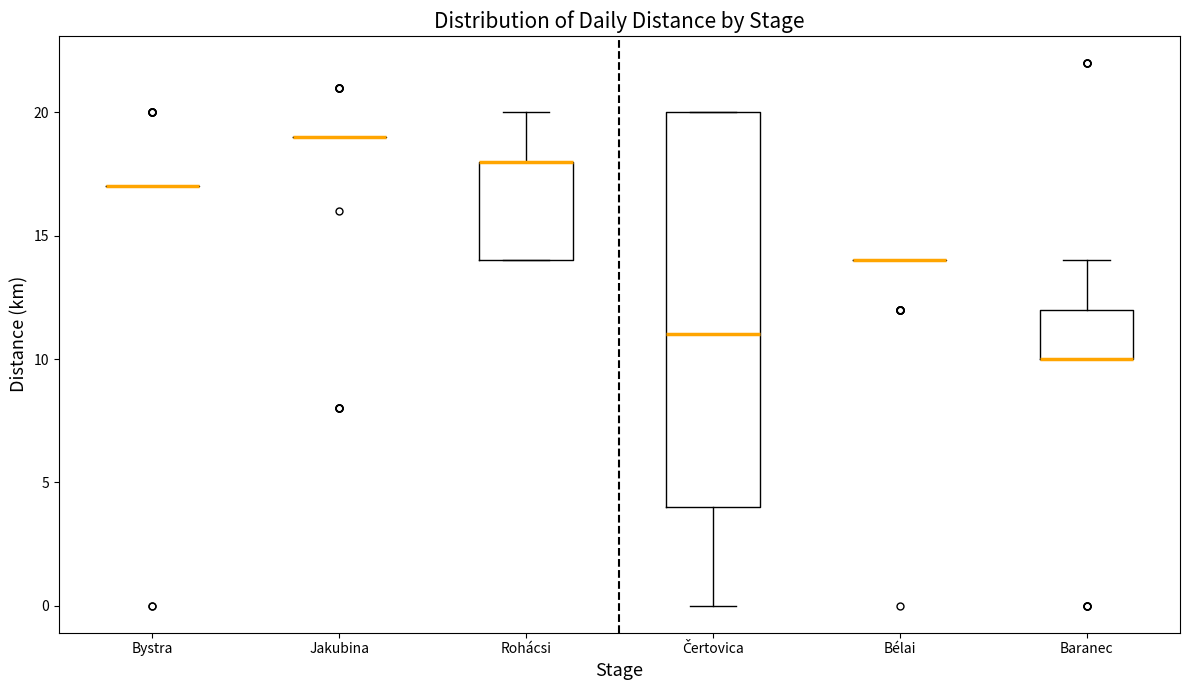

Reading left to right, transcribe this box plot: for each box, give where its median line is, the range the box spans, and where its two whiskers end, as read against the y-axis. The values are not printed on the chart, so give them approximately, as read against the axis.

Bystra: box collapsed to a line at 17, whiskers 17 to 17
Jakubina: box collapsed to a line at 19, whiskers 19 to 19
Rohácsi: median 18 (drawn on the box's upper edge), box 14 to 18, whiskers 14 to 20
Čertovica: median 11, box 4 to 20, whiskers 0 to 20
Bélai: box collapsed to a line at 14, whiskers 14 to 14
Baranec: median 10 (drawn on the box's lower edge), box 10 to 12, whiskers 10 to 14